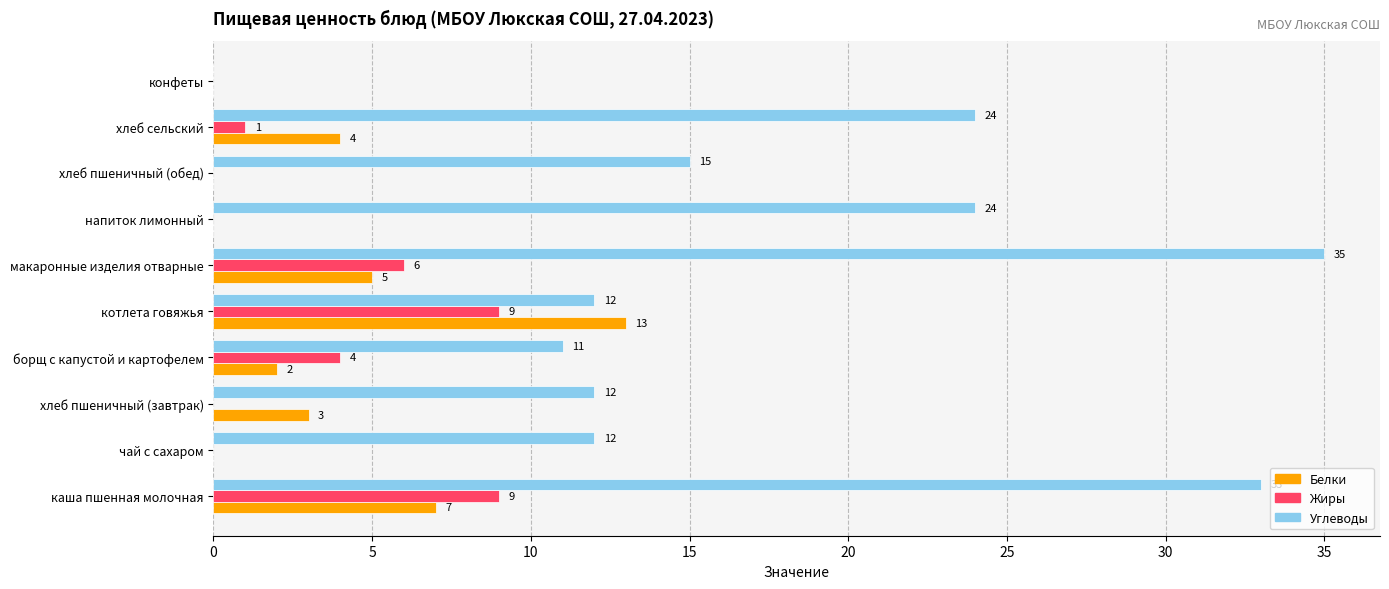

What is the total value across all series at напиток лимонный?

24